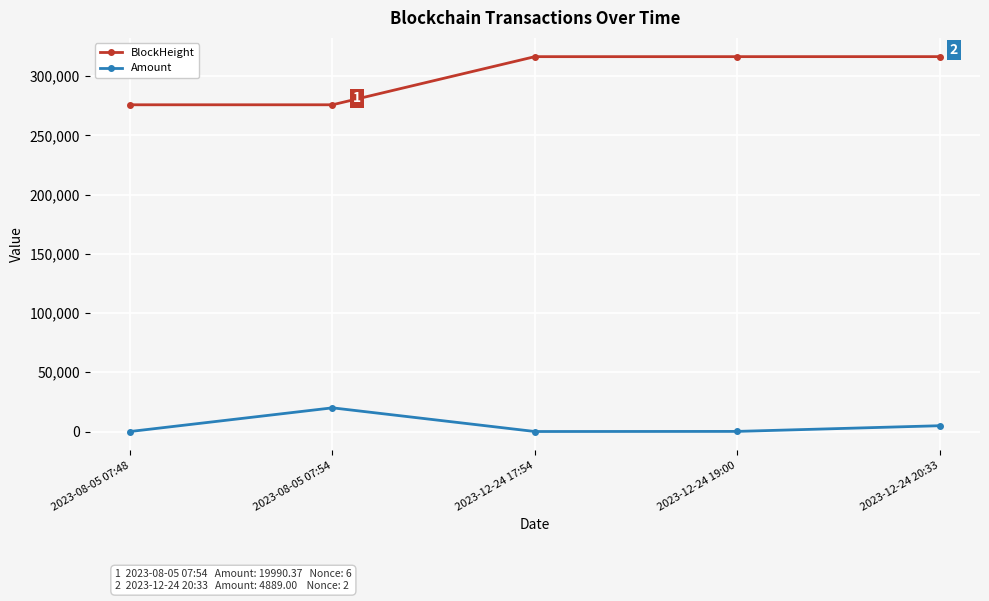

True or false: BlockHeight has more than 2 interior local peaks.

False